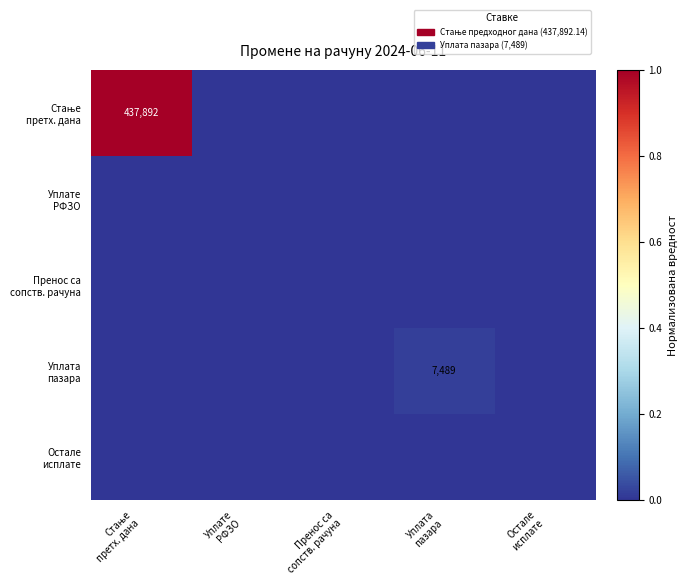

Which category has the lowest value across all series?

Уплате
РФЗО